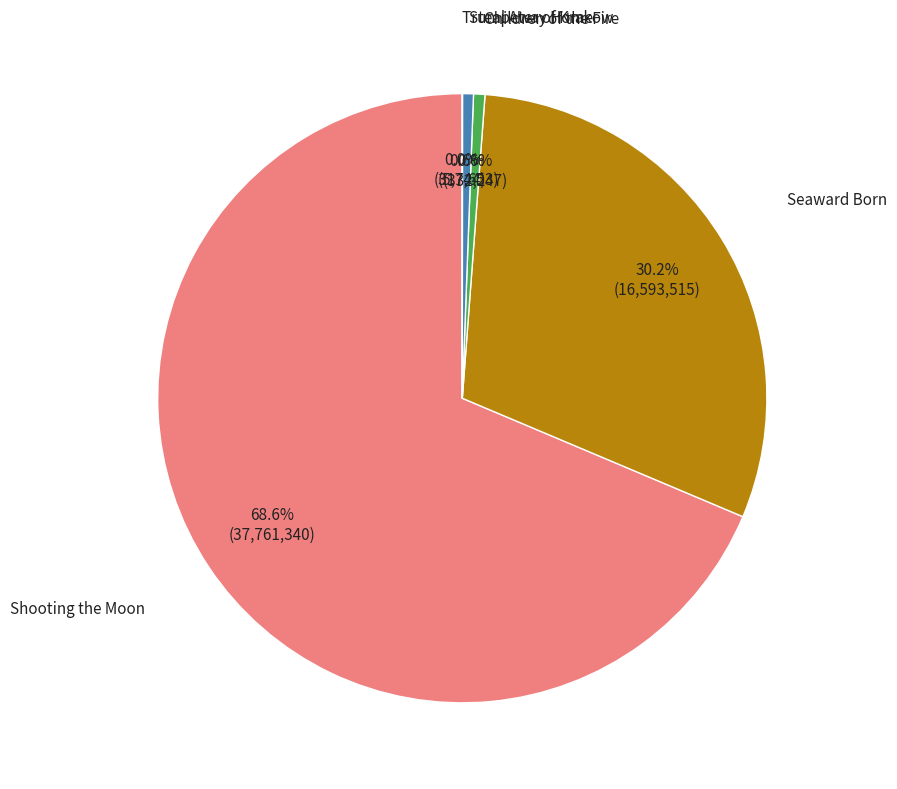

Does any single category account for the majority?

Yes